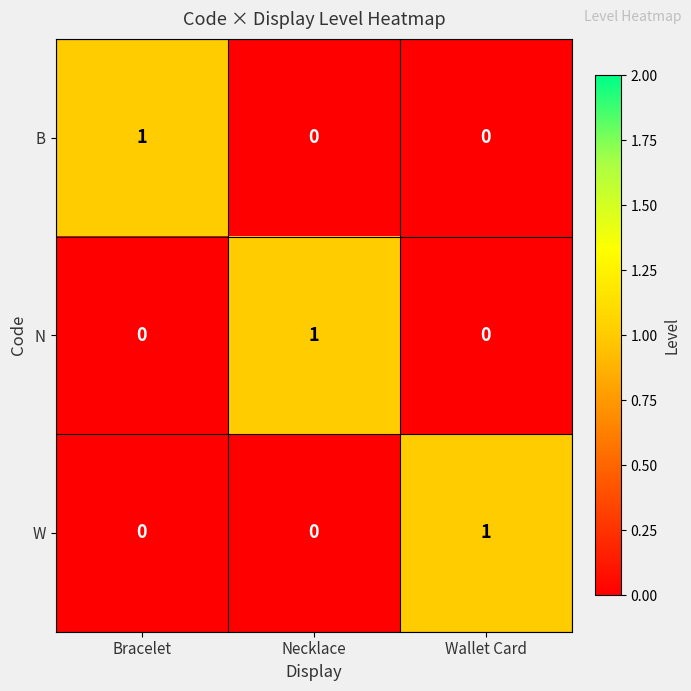

At how many categories does at least one series exceed 0?

3